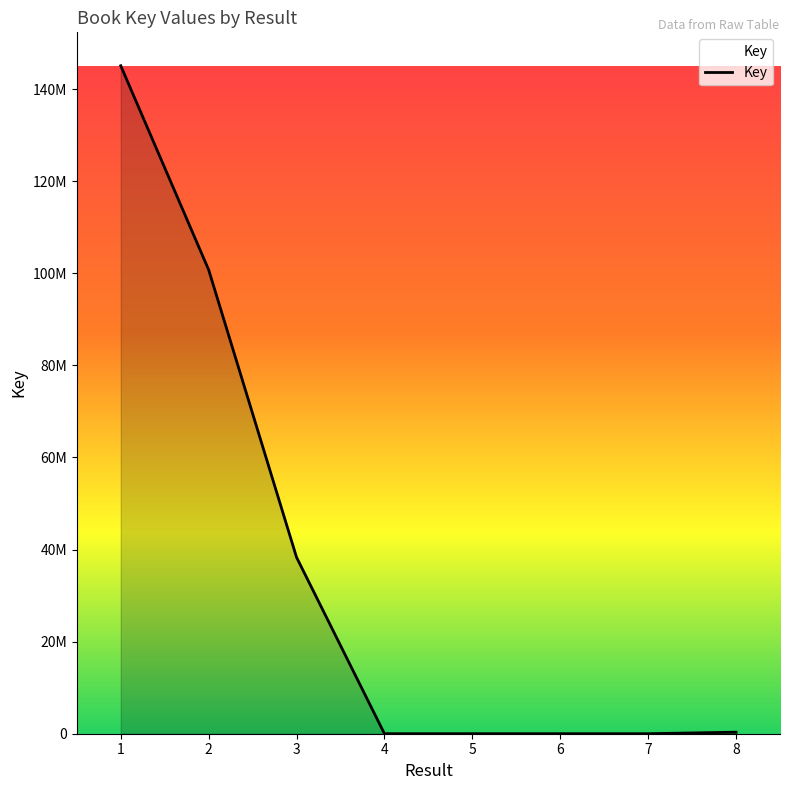

Read the value at 8.

331160